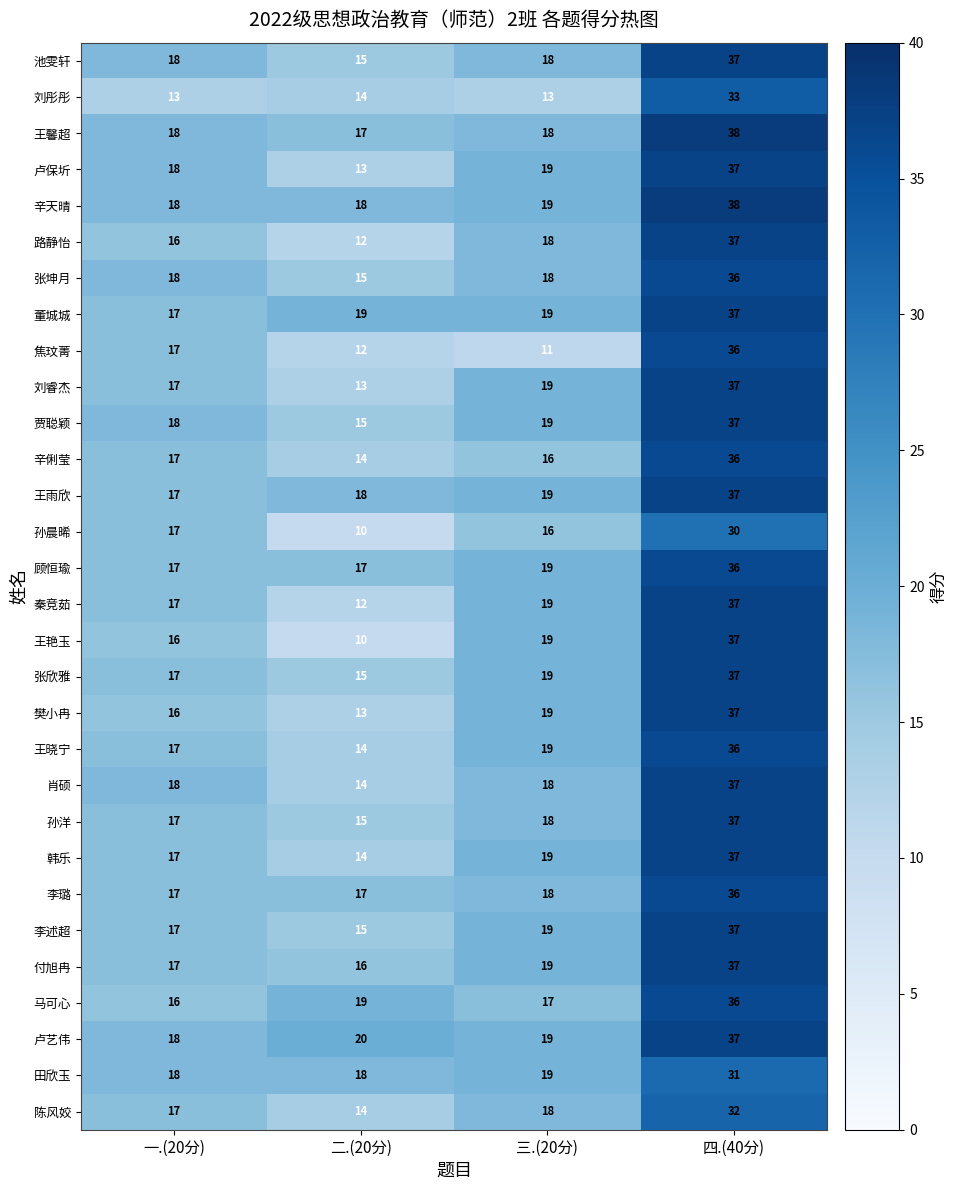

At which label does 张坤月 reach its minimum?

二.(20分)